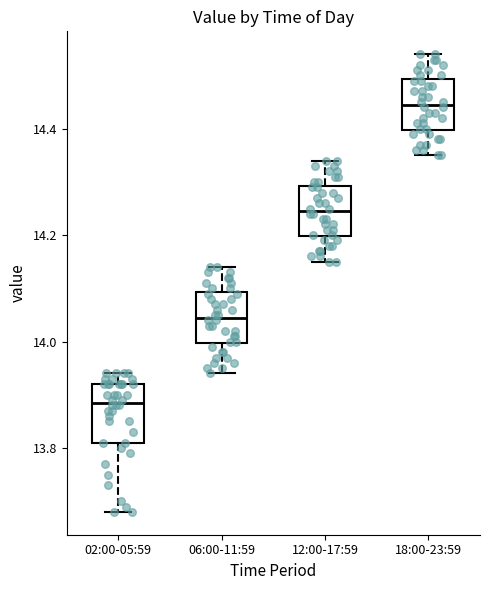

Reading left to right, read every box against the y-axis: the position of its median line, the range the box covers, and the ends of its whiskers. The values are not printed on the chart, so give them approximately, as read against the axis.

02:00-05:59: median 13.88, box 13.82 to 13.92, whiskers 13.68 to 13.94
06:00-11:59: median 14.04, box 14.00 to 14.10, whiskers 13.94 to 14.14
12:00-17:59: median 14.24, box 14.20 to 14.30, whiskers 14.16 to 14.34
18:00-23:59: median 14.44, box 14.40 to 14.50, whiskers 14.36 to 14.54